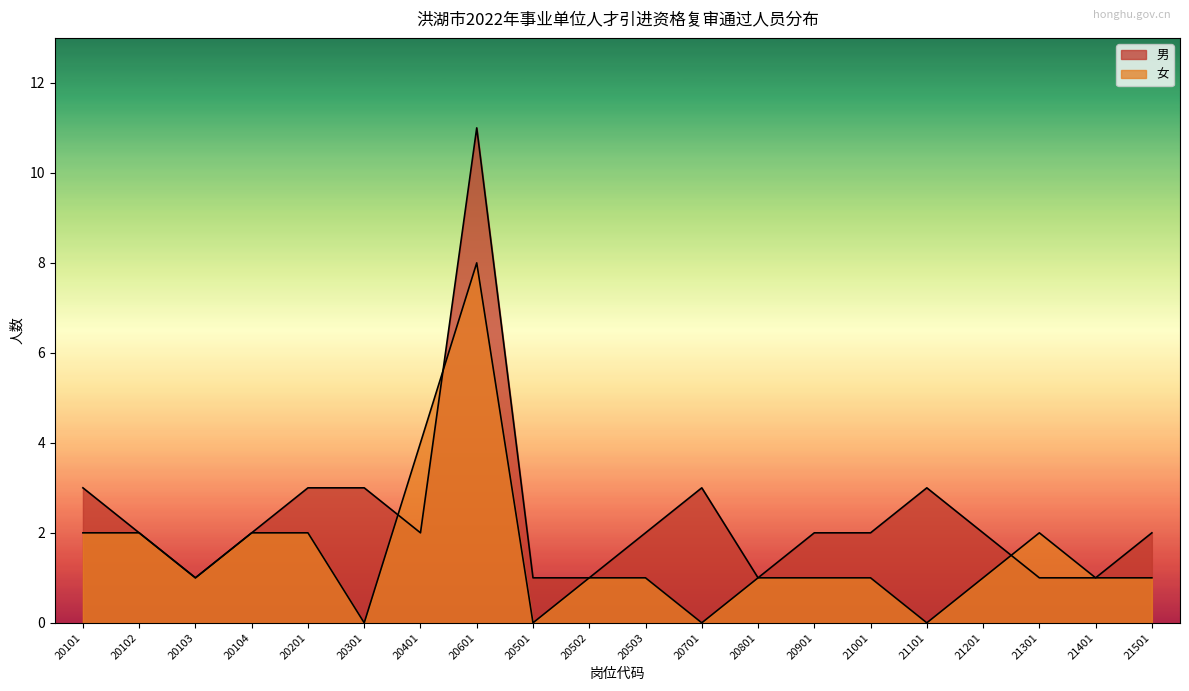

Between 20102 and 20901, which is larger?

20102